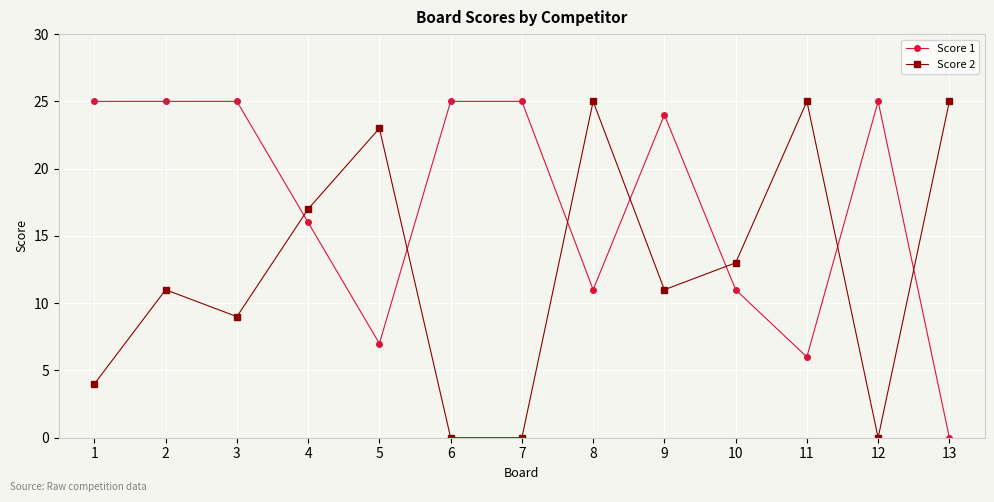

The Score 1 series shows 25 at 12. True or false?

True